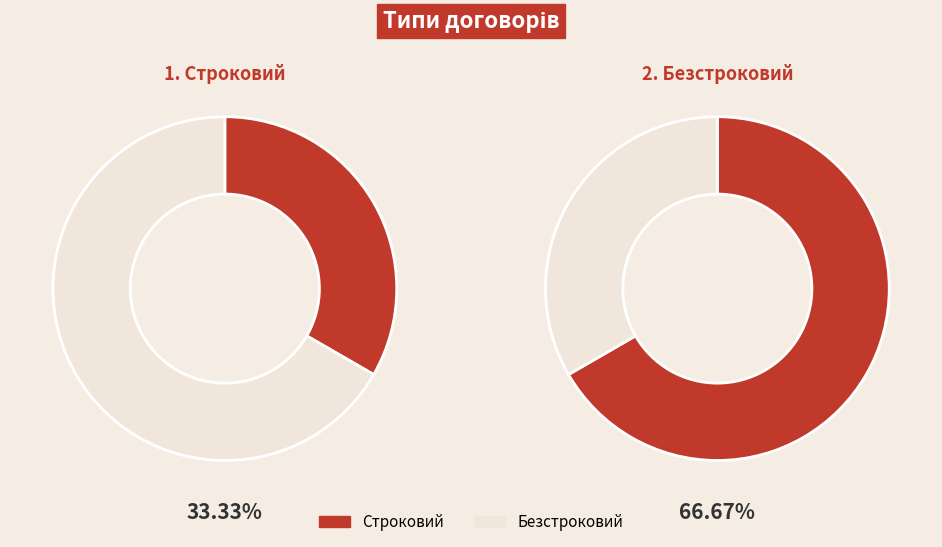

Which slice is the largest?

Безстроковий